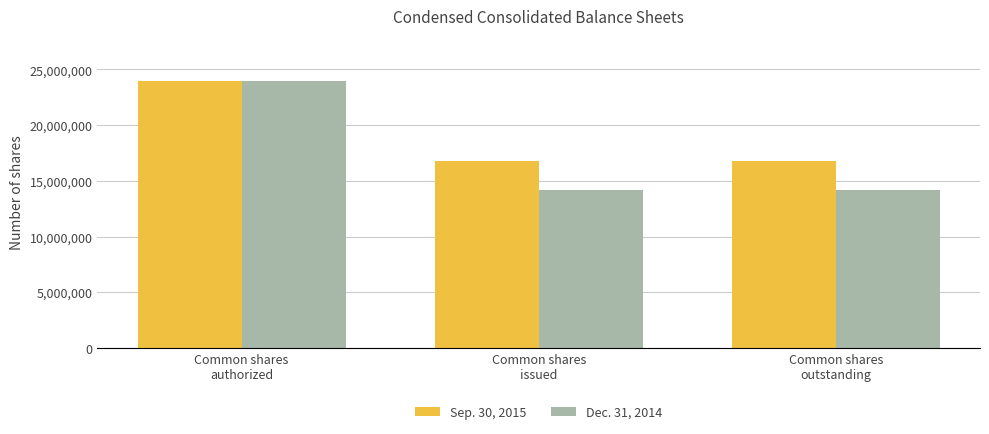

List the series in order of their overall mean, highest first.

Sep. 30, 2015, Dec. 31, 2014